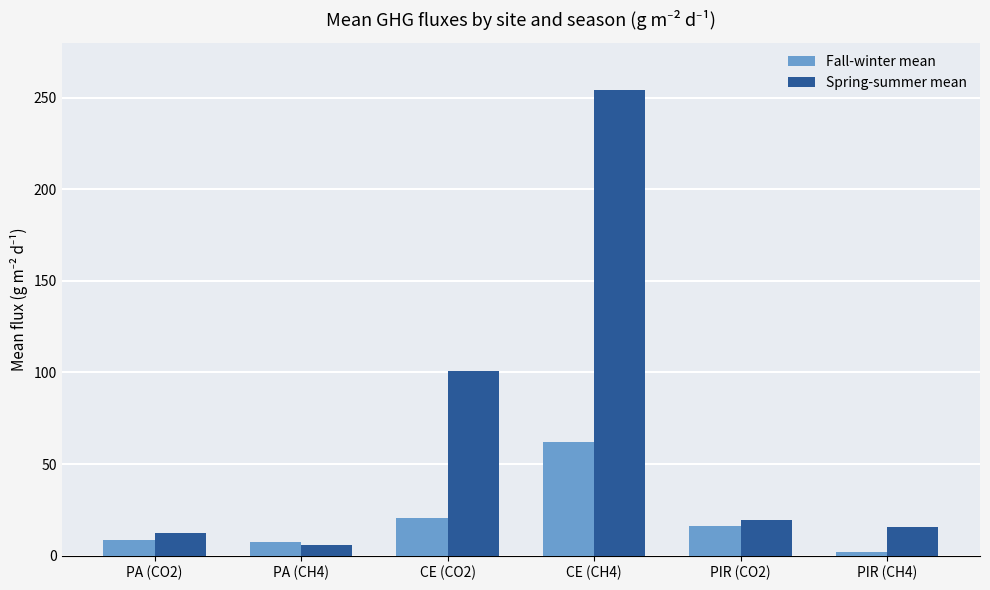

Between CE (CO2) and CE (CH4), which series saw the biggest shift?

Spring-summer mean